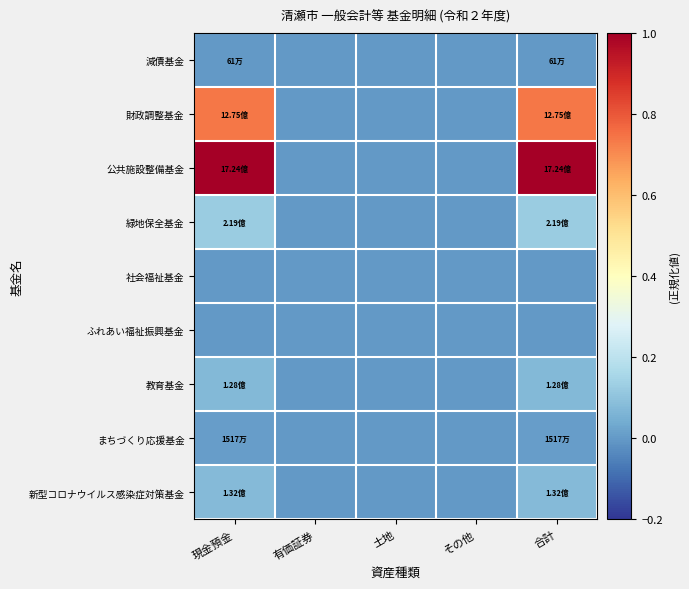

Between 土地 and 合計, which series saw the biggest shift?

公共施設整備基金